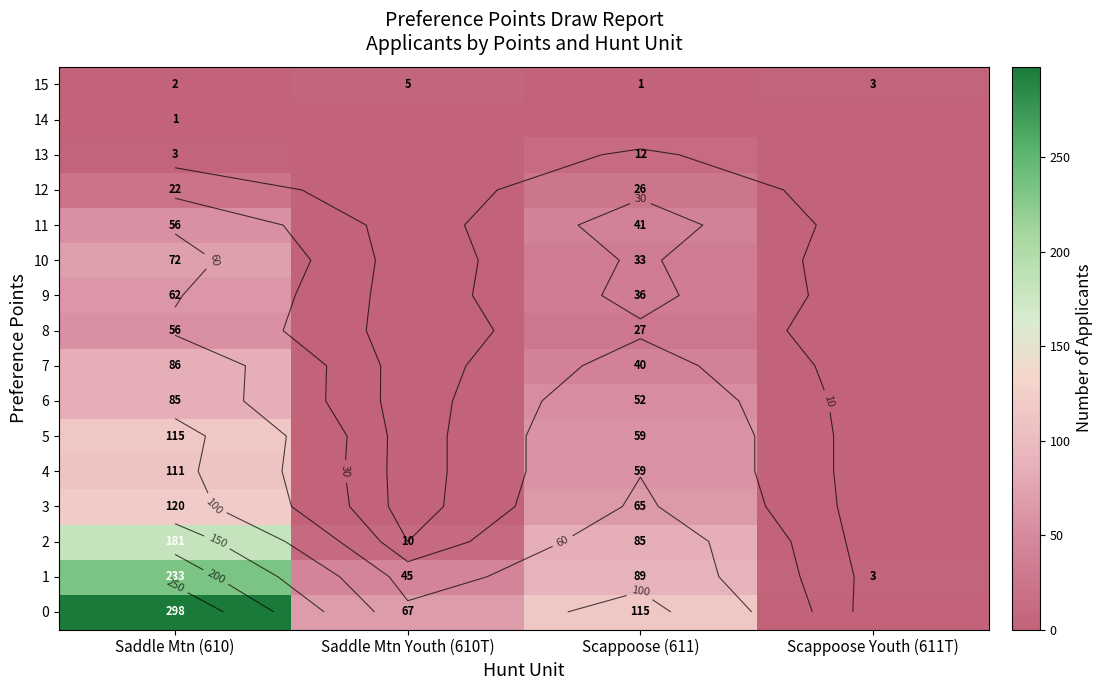

How many values in 3 are above zero?

2